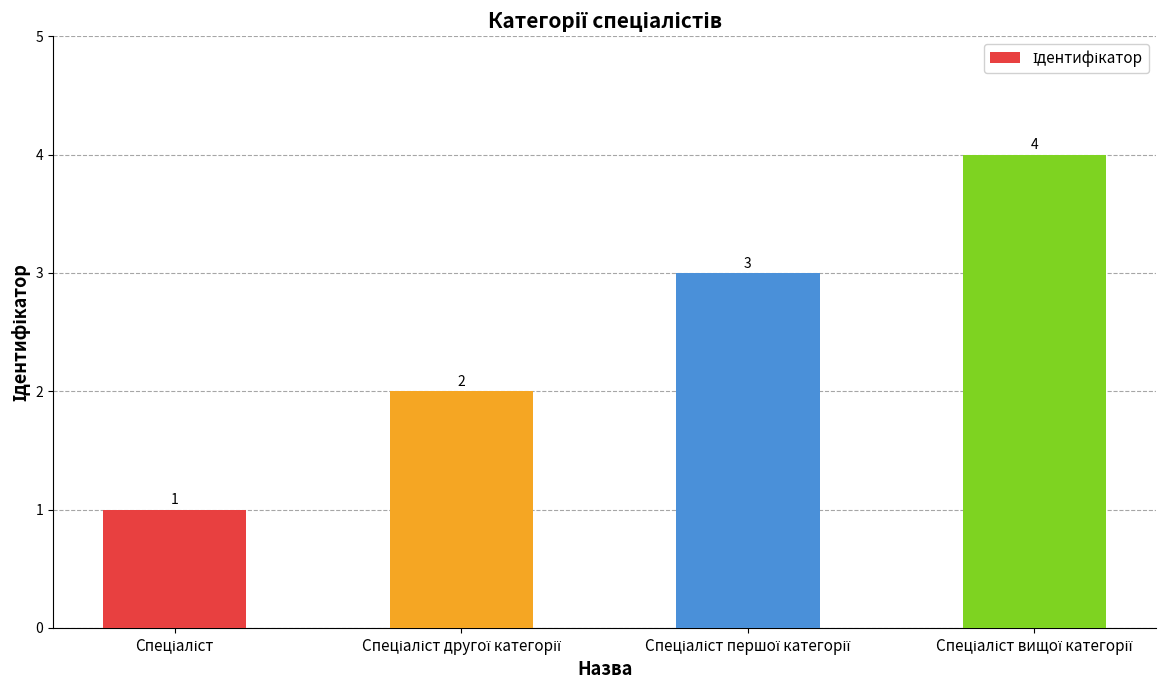

What is the minimum value shown in the chart?

1